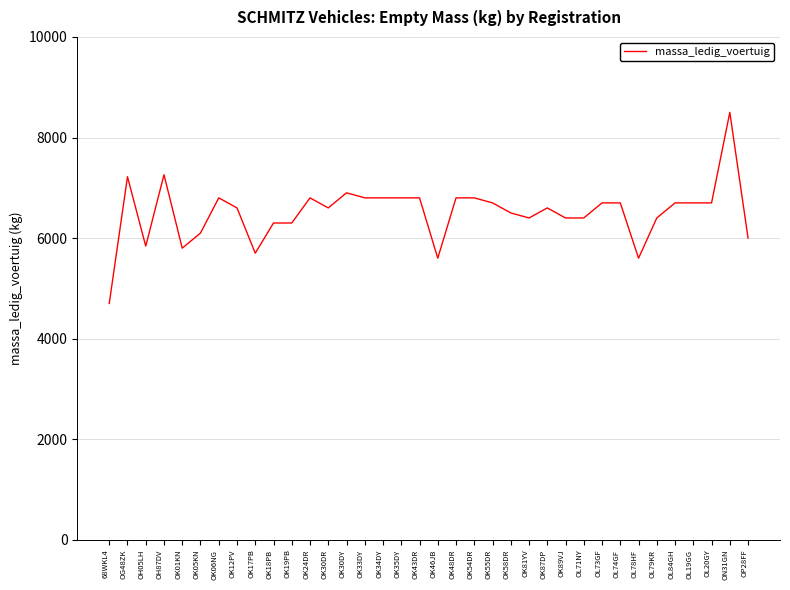

What is the change in value from OL78HF to OL19GG?

+1100